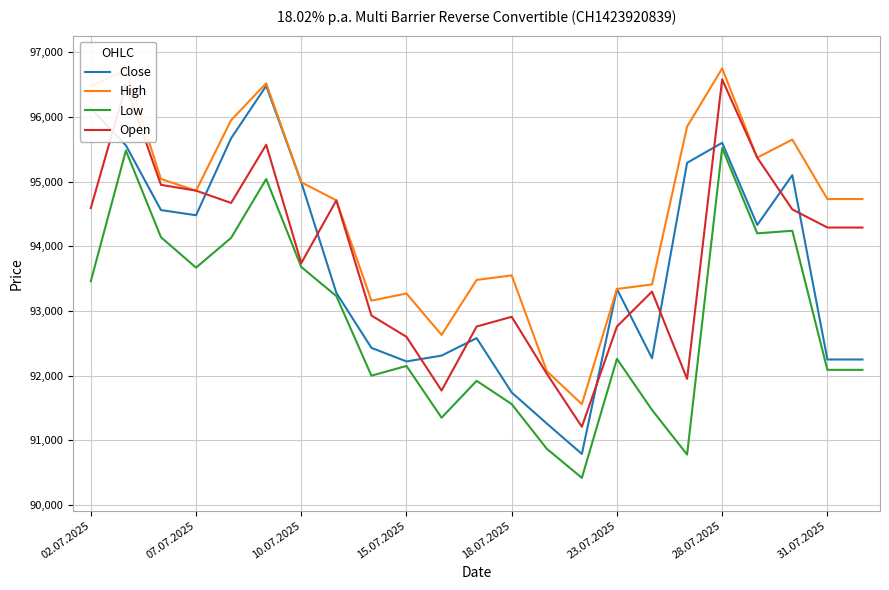

Which series has the widest spread of values?

Close